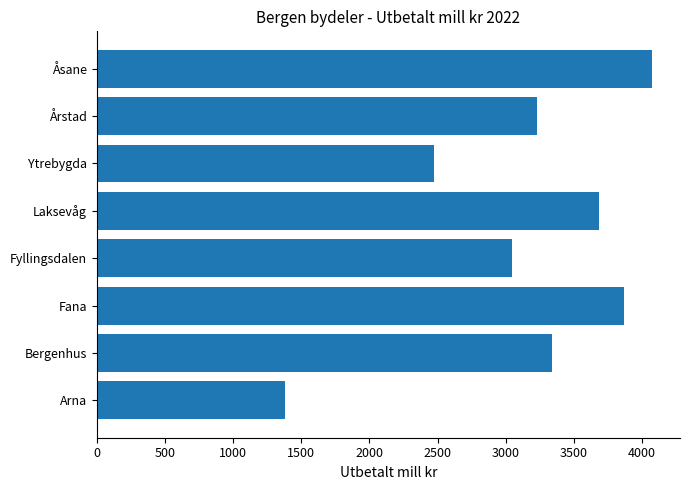

List the labels in order of value, largest first.

Åsane, Fana, Laksevåg, Bergenhus, Årstad, Fyllingsdalen, Ytrebygda, Arna